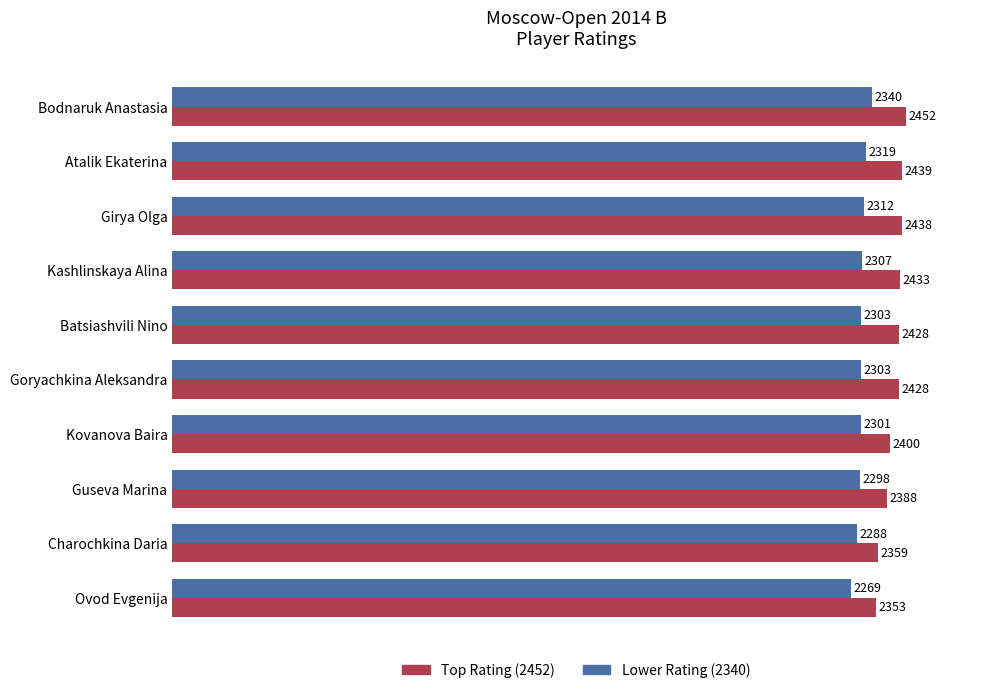

The value of Top Rating (2452) at Charochkina Daria is 2359. True or false?

True